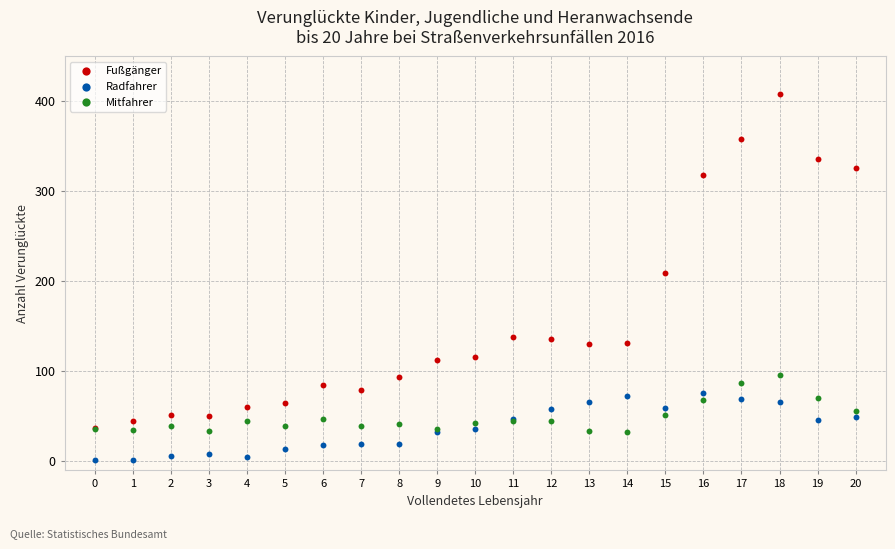

Across all series, what Y value is closest to 204?

209